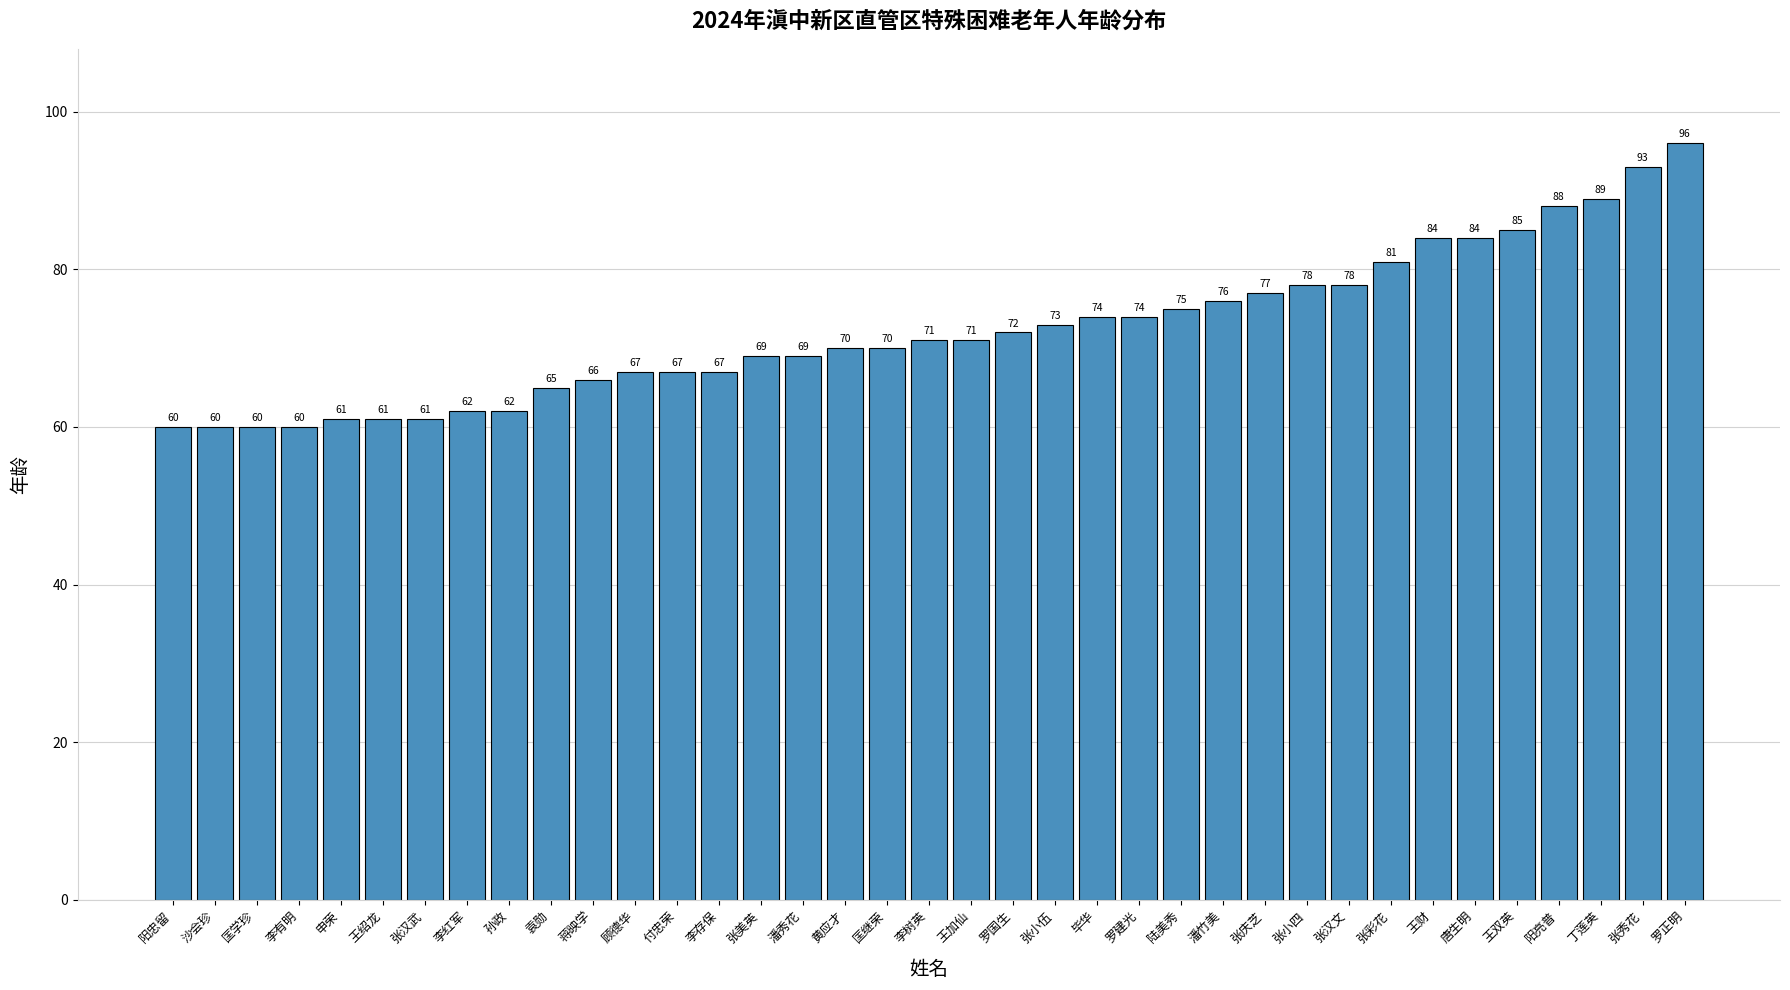

Reading left to right, list all the values displayed in this chart.

60	60	60	60	61	61	61	62	62	65	66	67	67	67	69	69	70	70	71	71	72	73	74	74	75	76	77	78	78	81	84	84	85	88	89	93	96